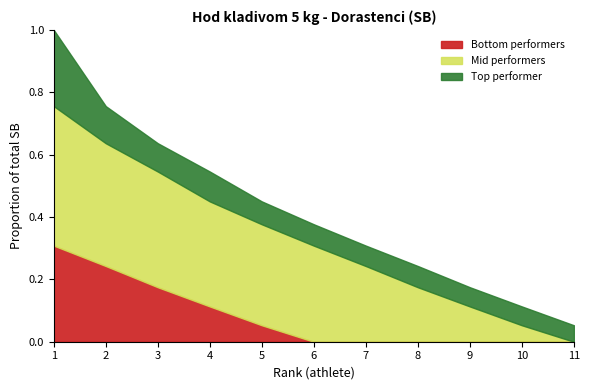

Is it true that Bottom performers equals 0.4 at 2?

False